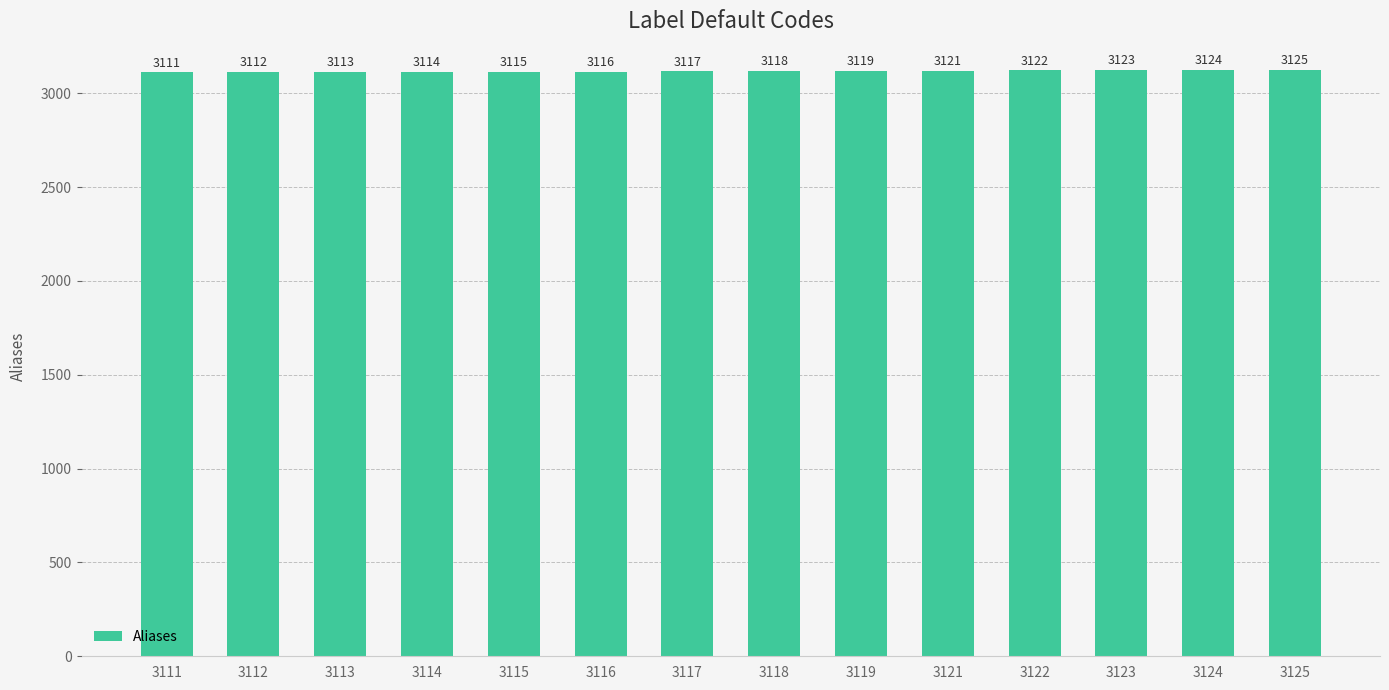

The chart shows a value of 5108 at 3113. True or false?

False